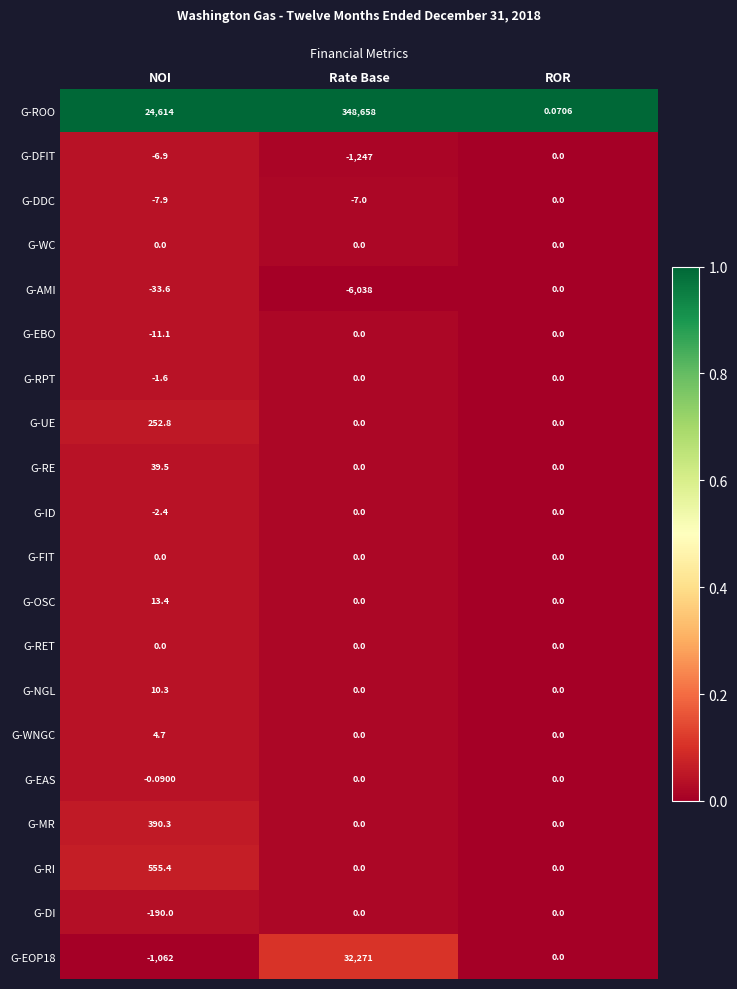

Which series changed the most between NOI and Rate Base?

G-ROO